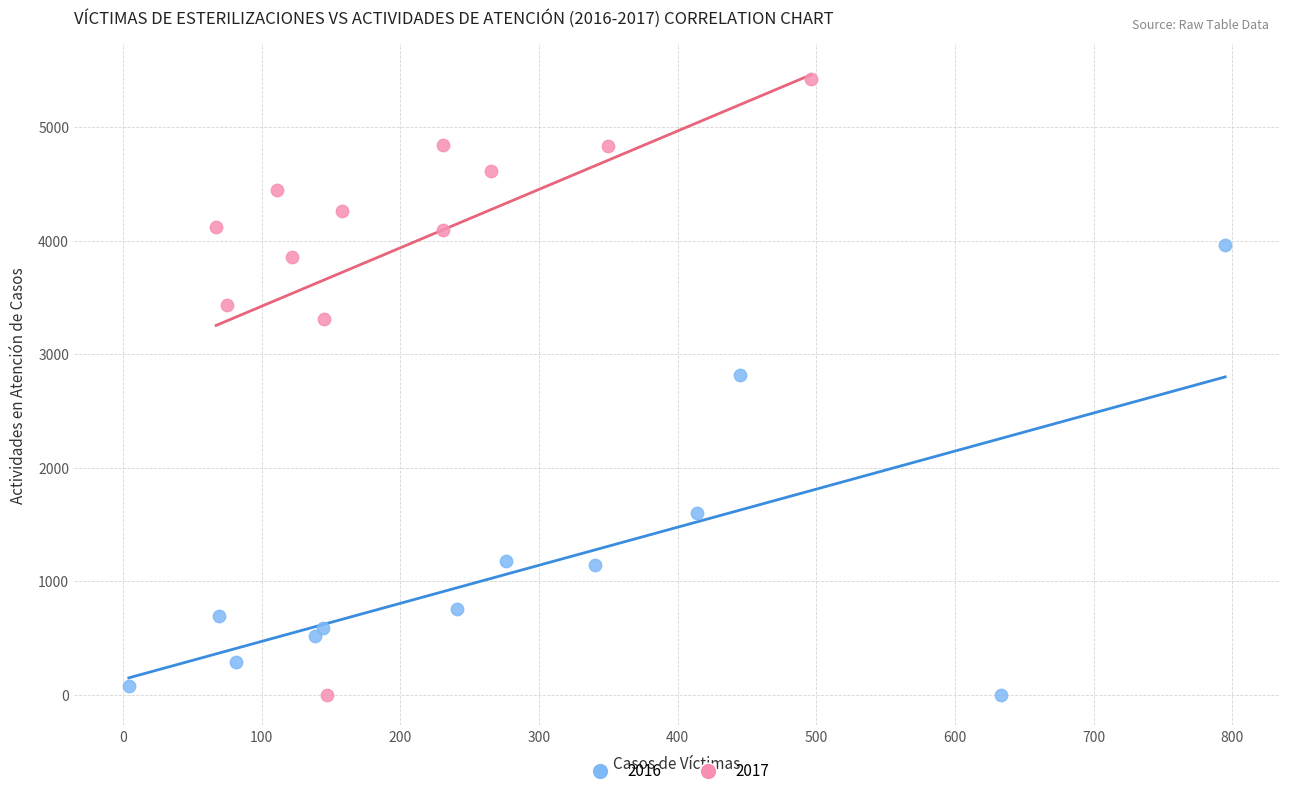

Which series contains the highest Y value?

2017